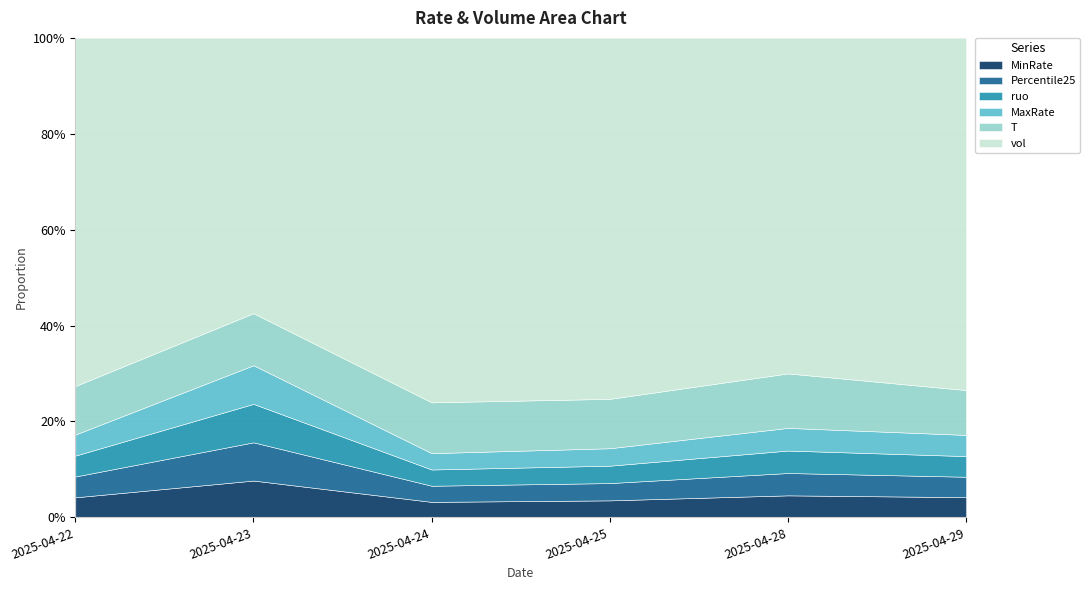

In vol, how many points are lower than both neighbors (excluding endpoints)?

2